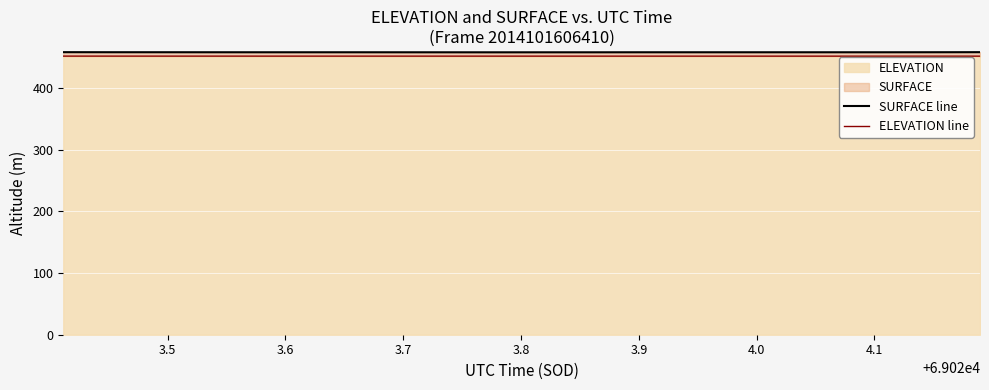

What is the maximum value for ELEVATION?

451.9